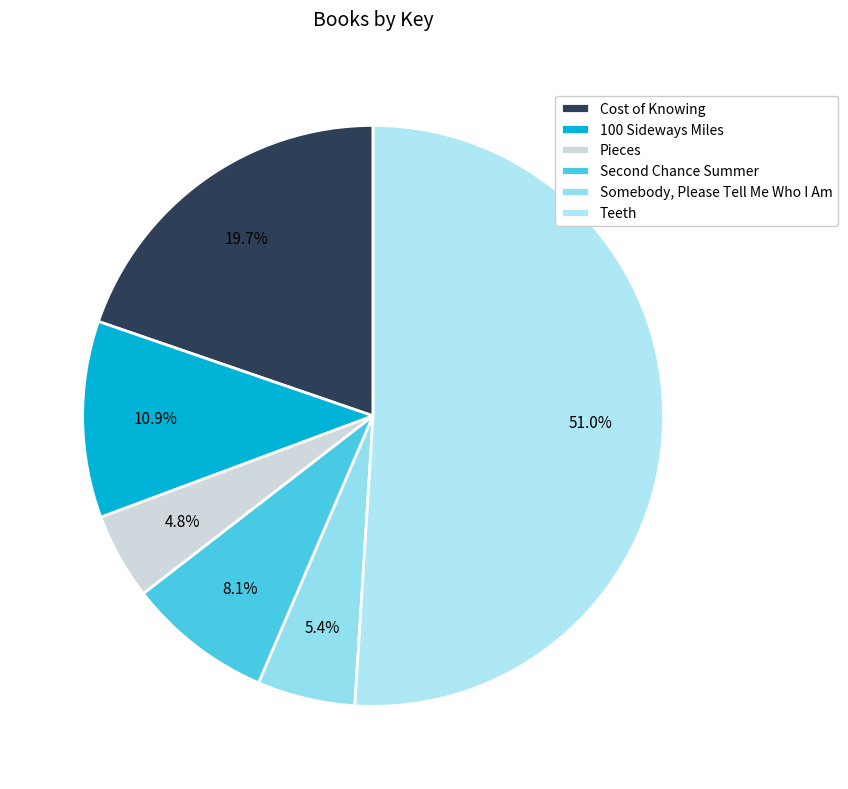

What is the largest slice in the pie chart?

Teeth